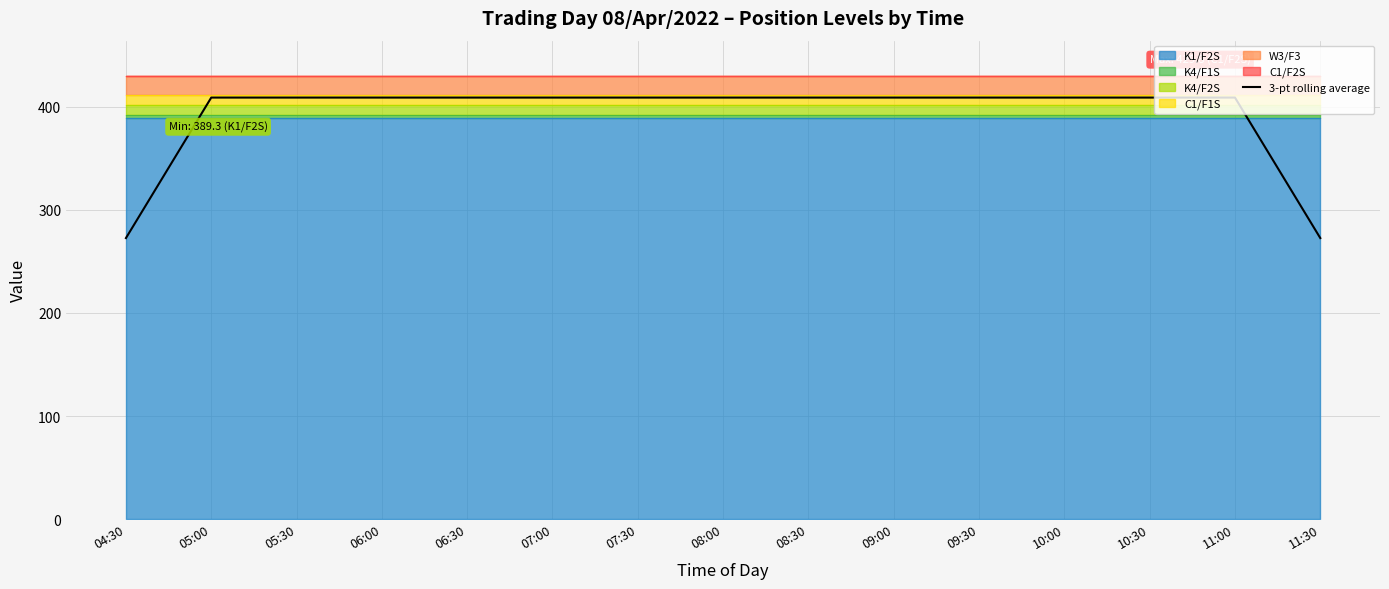

True or false: the data shows 272.6 at 11:30.

True